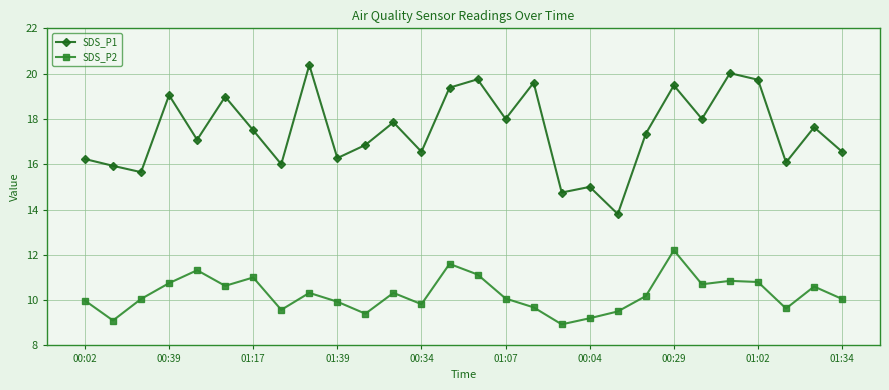

Which series has the largest total across all categories?

SDS_P1